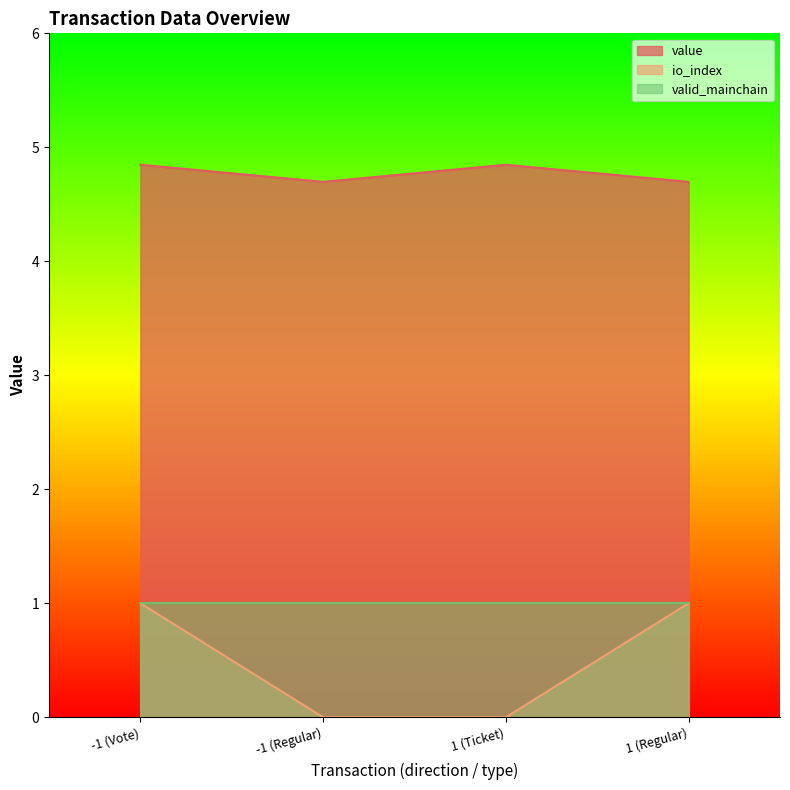

Is it true that io_index equals 0.0 at 1 (Ticket)?

True